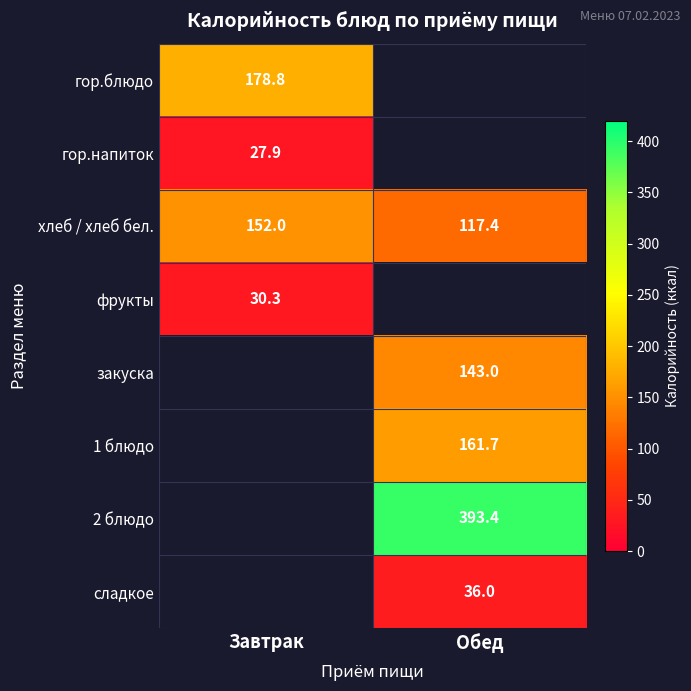

Is the value of хлеб / хлеб бел. at Обед greater than the value of фрукты at Завтрак?

Yes